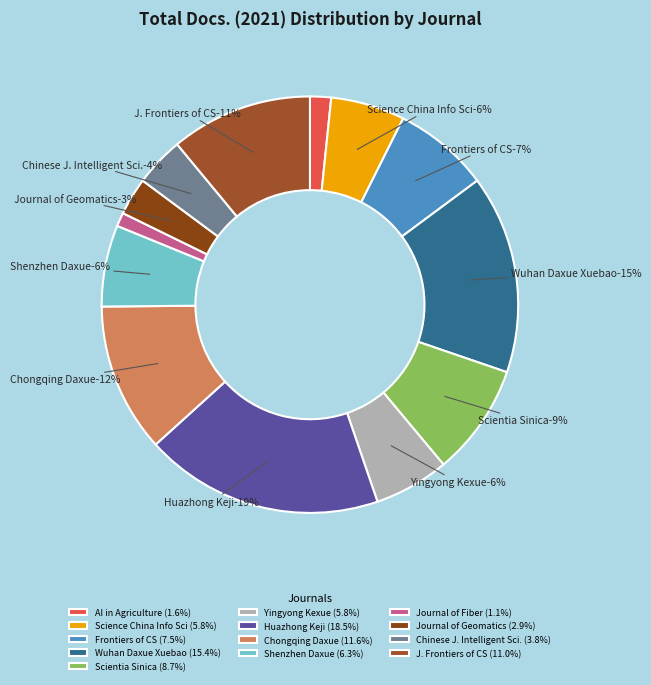

The Shenzhen Daxue Xuebao slice represents 13% of the pie. True or false?

False